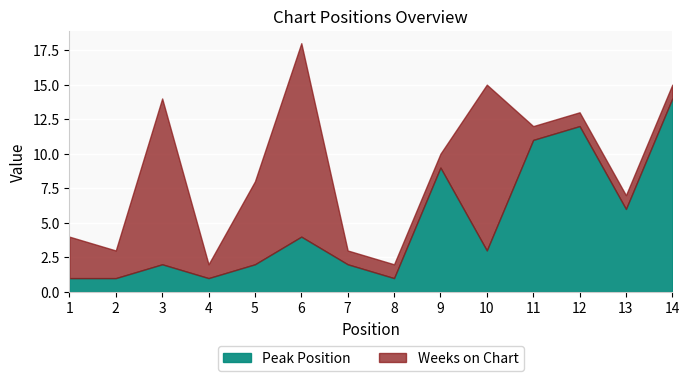

True or false: Peak Position has a value of 2 at 8.

False